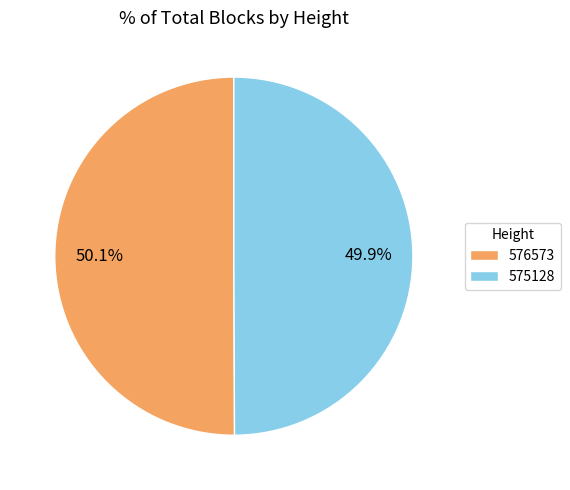

To the nearest percent, what is the average slice percentage?

50%